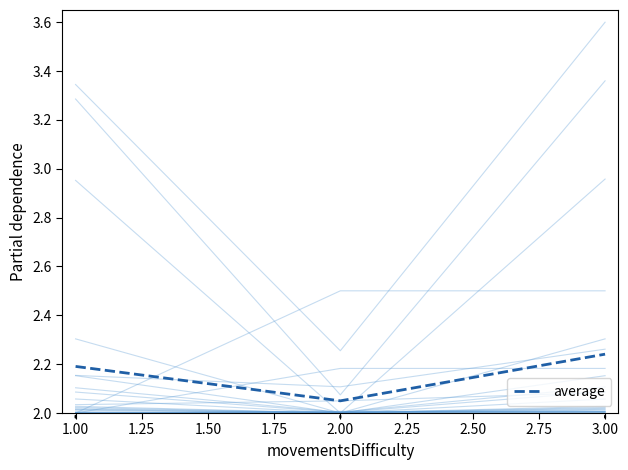

Count the values in the range 2 to 3.

3